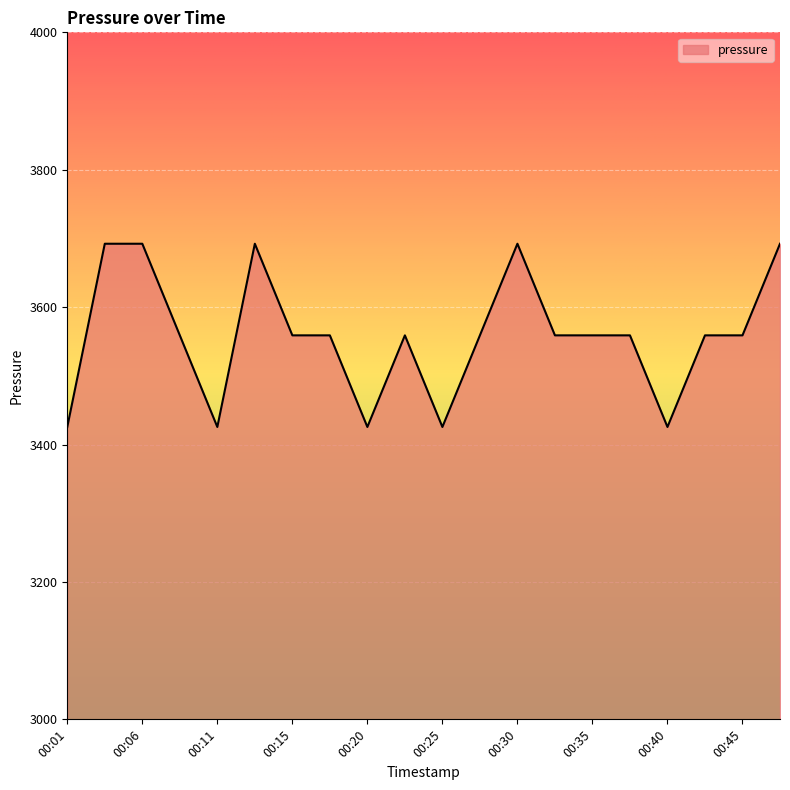

What is the greatest value displayed?

3692.3